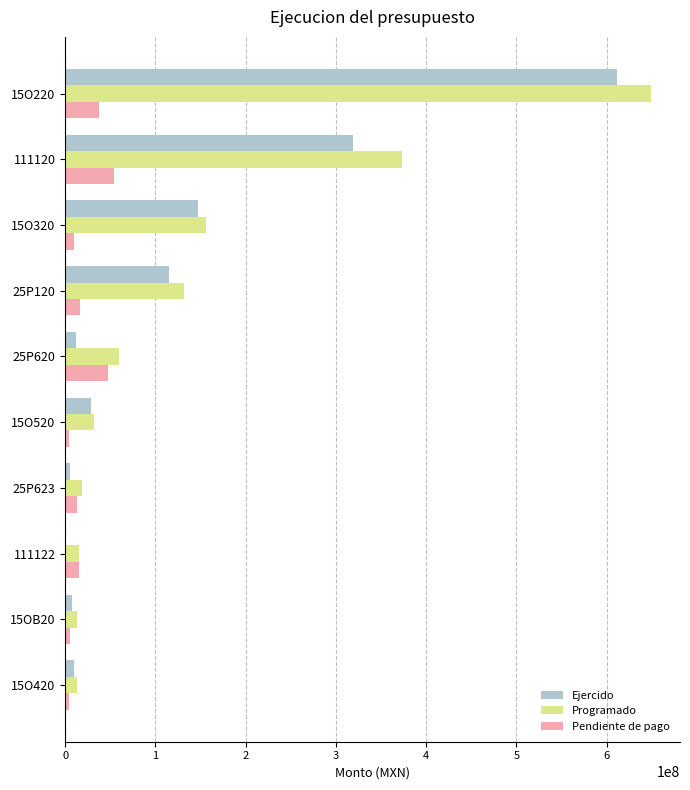

Which category has the highest value in the Programado series?

15O220